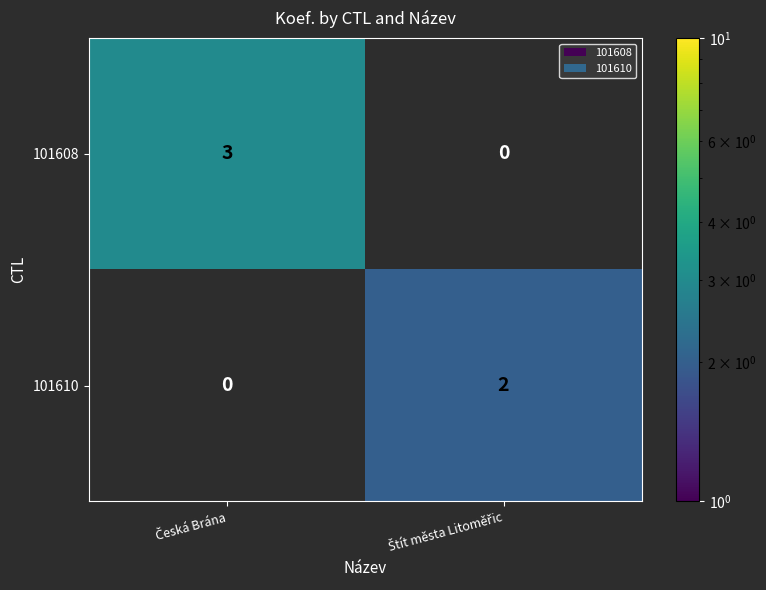

How many values in 101610 are above zero?

1